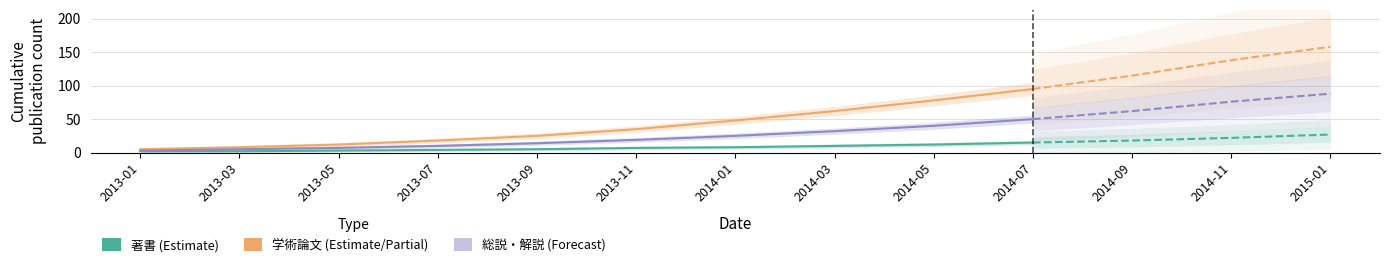

How many values in the 学術論文 (審査論文) series exceed 35?

4